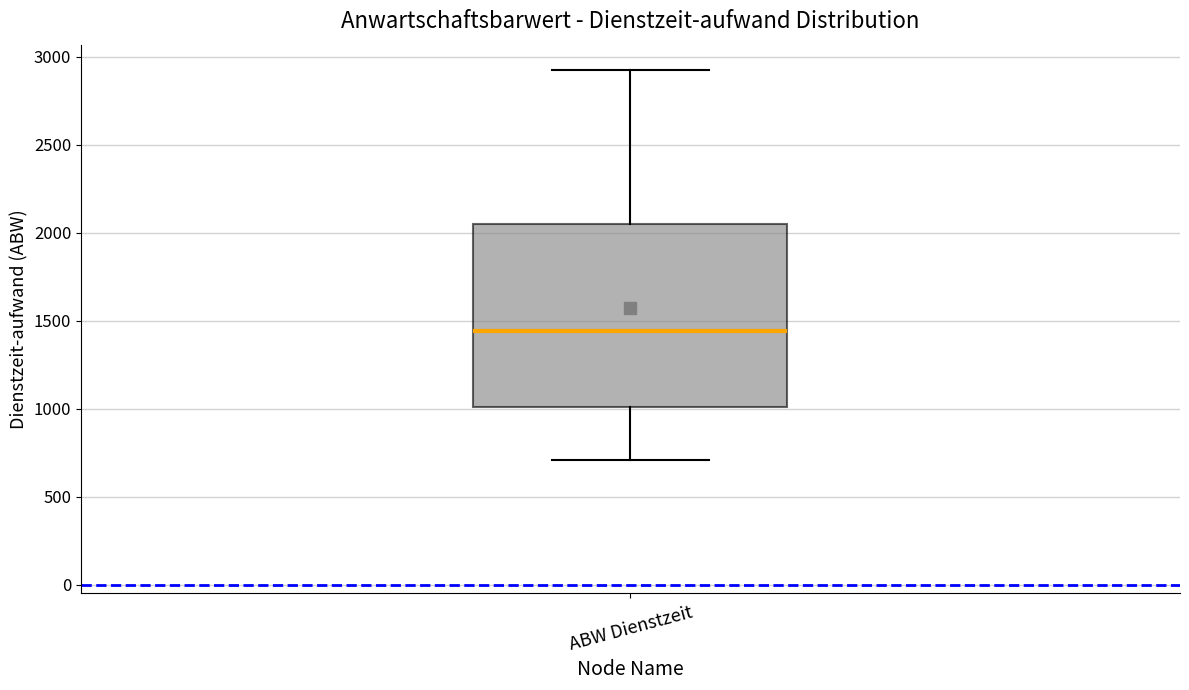

Transcribe this box plot: give where the median line is, the range the box spans, and where the two whiskers end, as read against the y-axis. The values are not printed on the chart, so give them approximately, as read against the axis.

median 1450, box 1000 to 2050, whiskers 700 to 2900